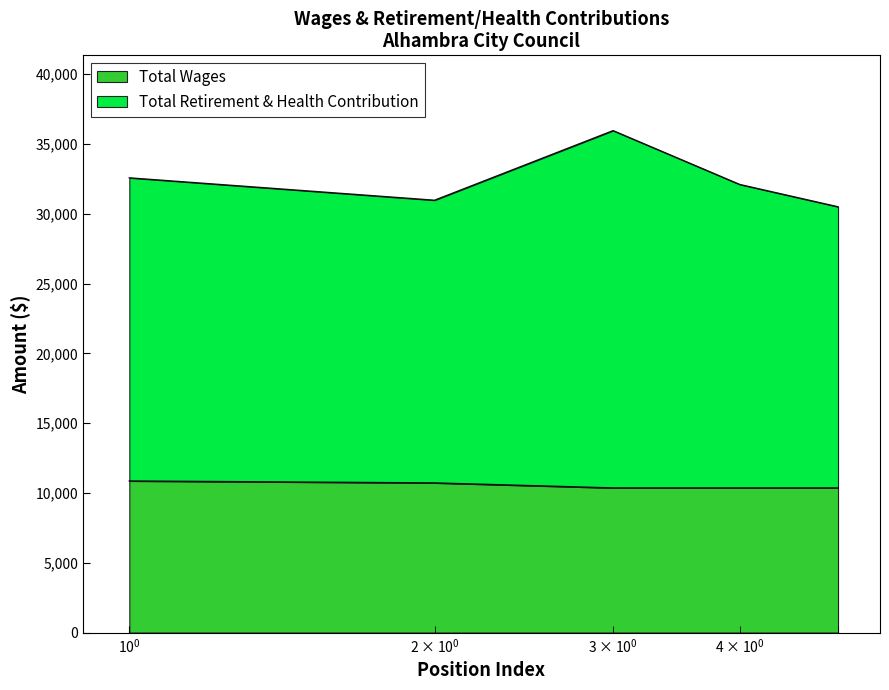

Is it true that Total Wages equals 10727 at Councilperson?

True